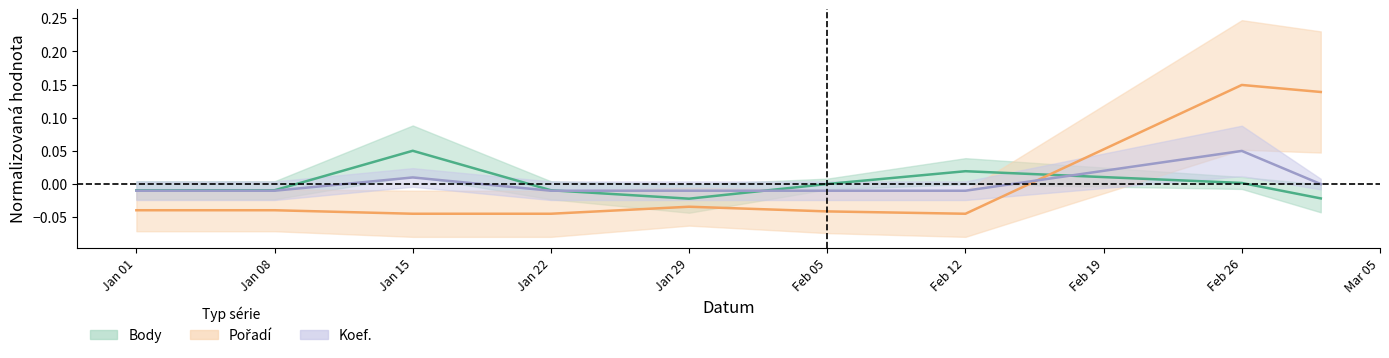

True or false: Koef. has a value of -0.0 at Feb 12.

True